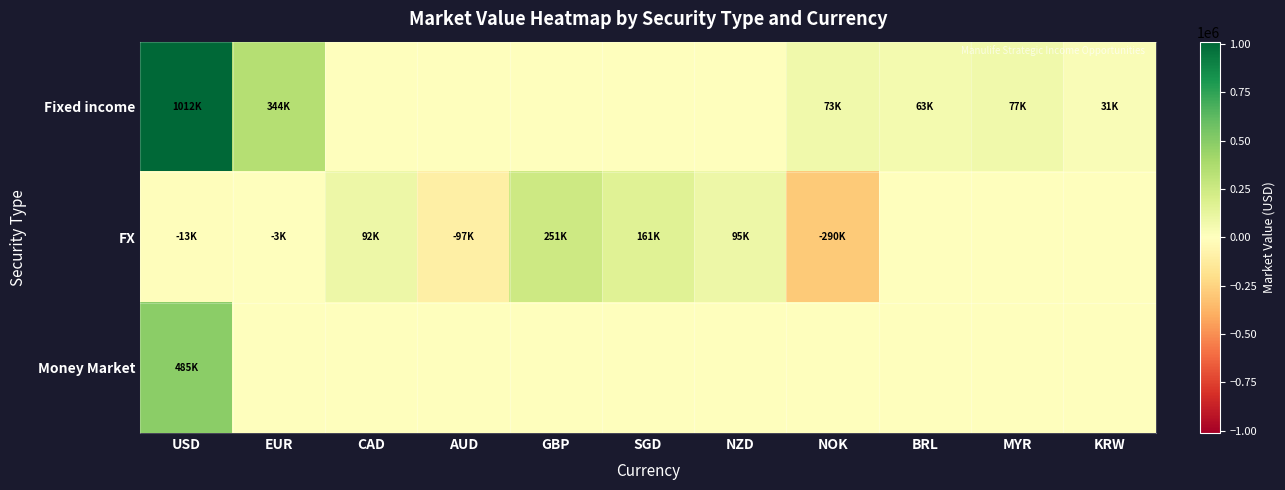

What is the smallest value displayed?

-290434